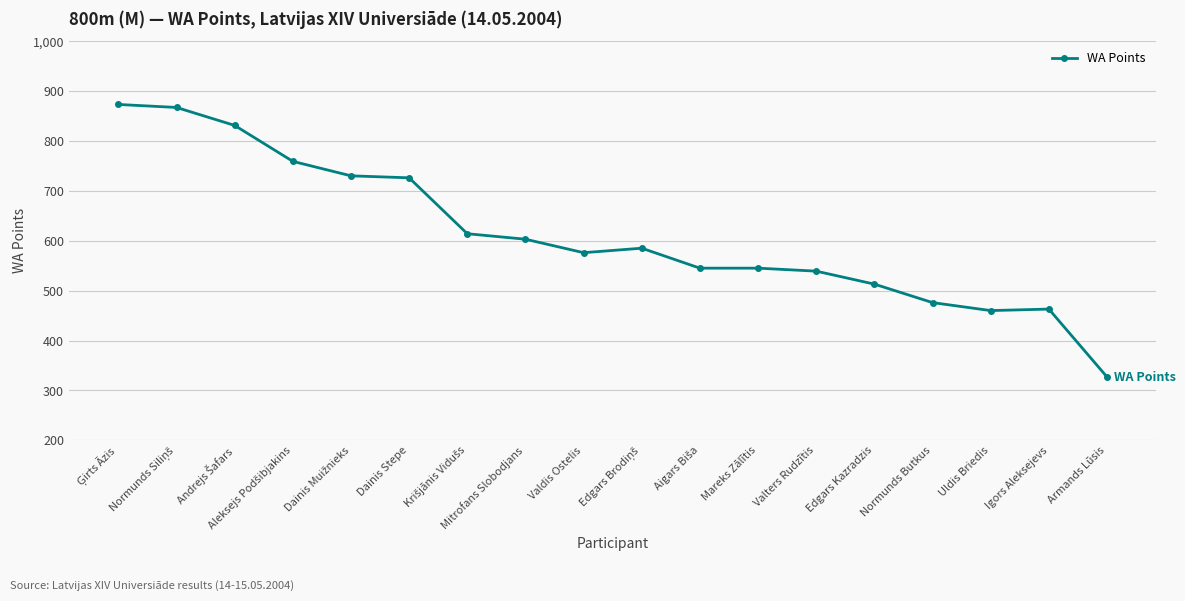

What is the sum of all values?

11032